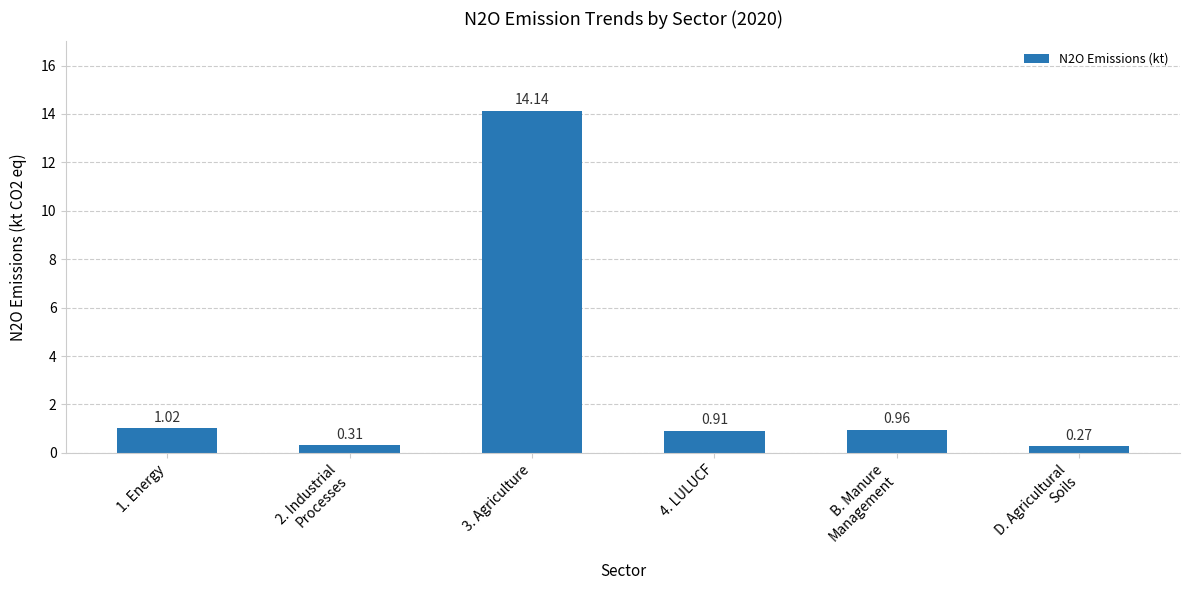

What is the label of the 2nd bar from the left?

2. Industrial
Processes